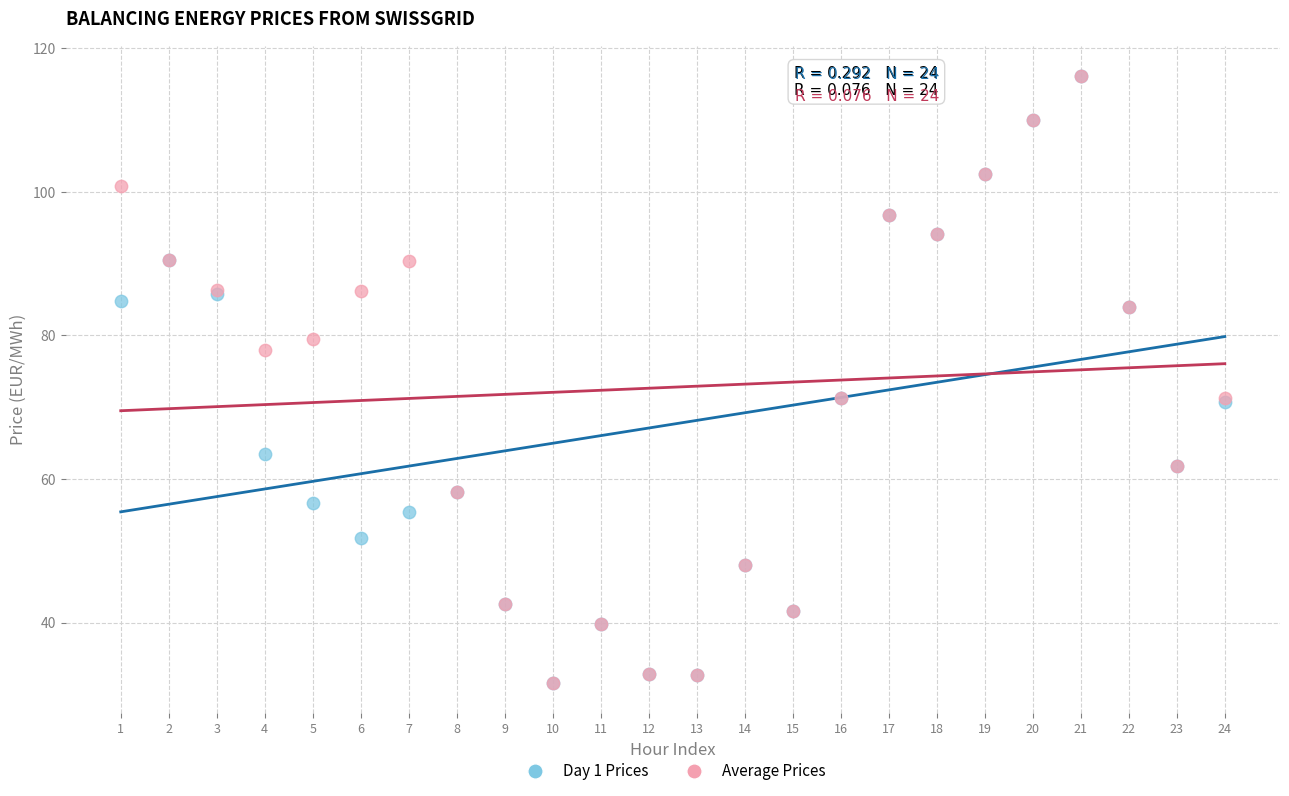

What are all the series names shown in the legend?

Day 1 Prices, Average Prices